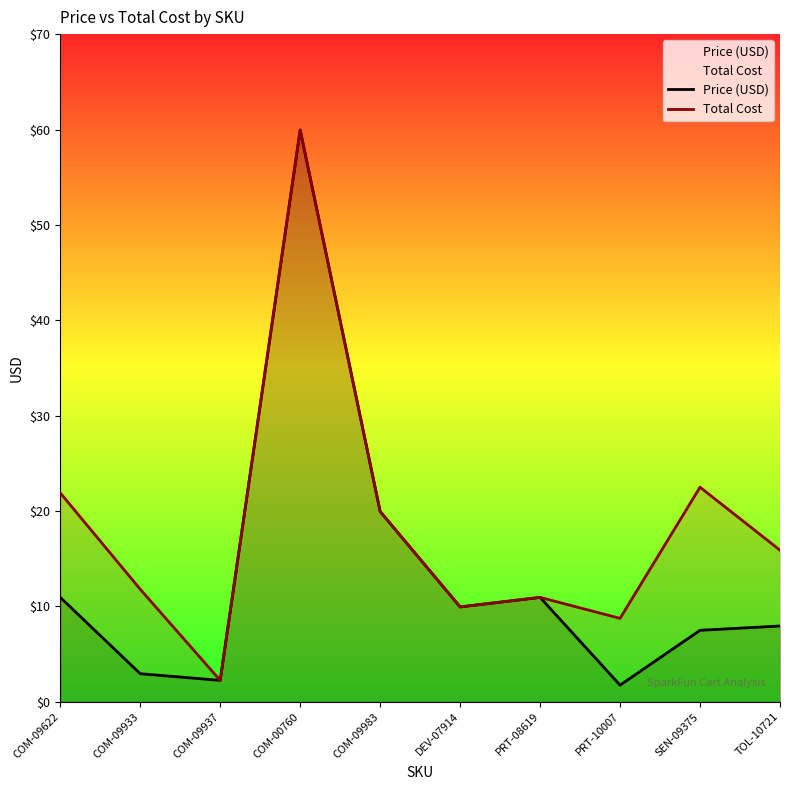

Read the Price (USD) value at SEN-09375.

7.5